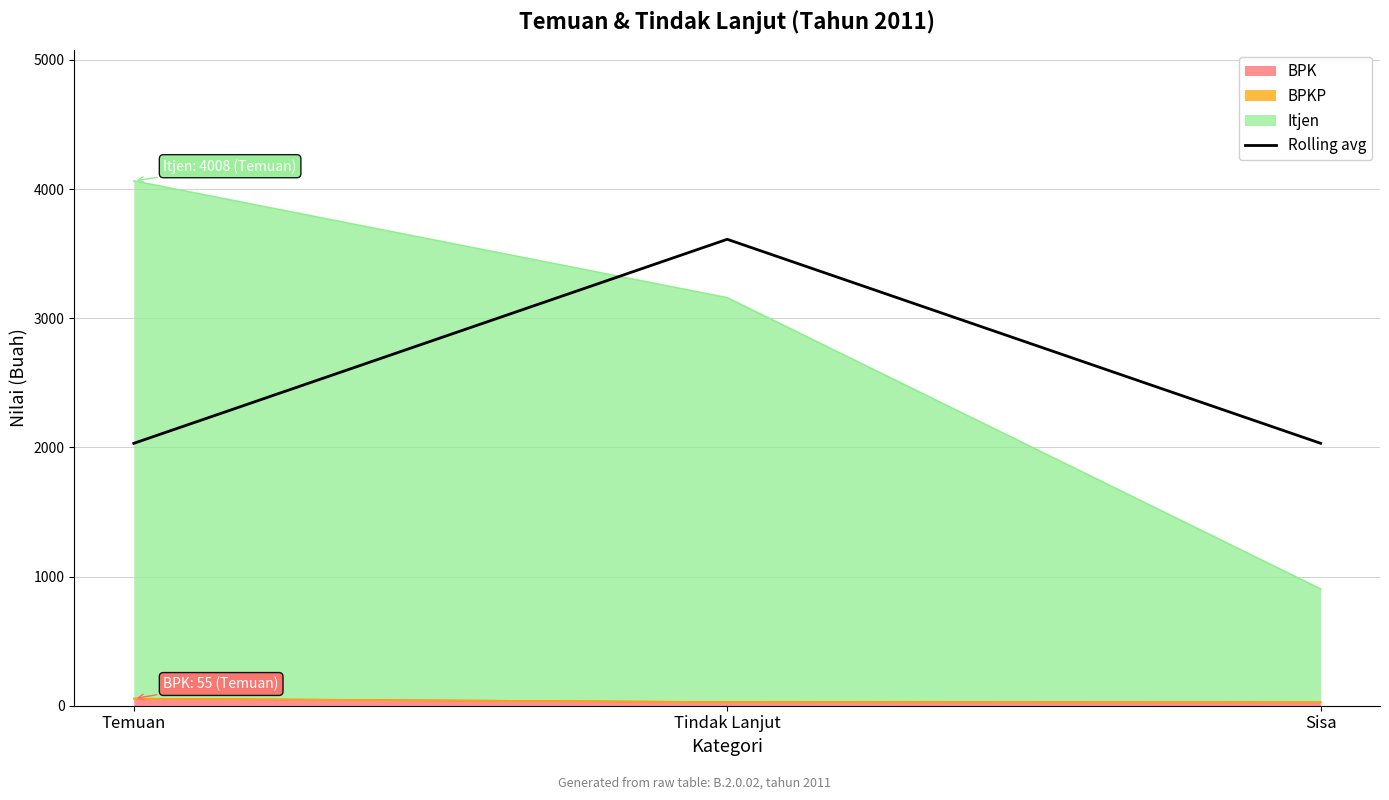

What is the label of the 1st point from the left?

Temuan